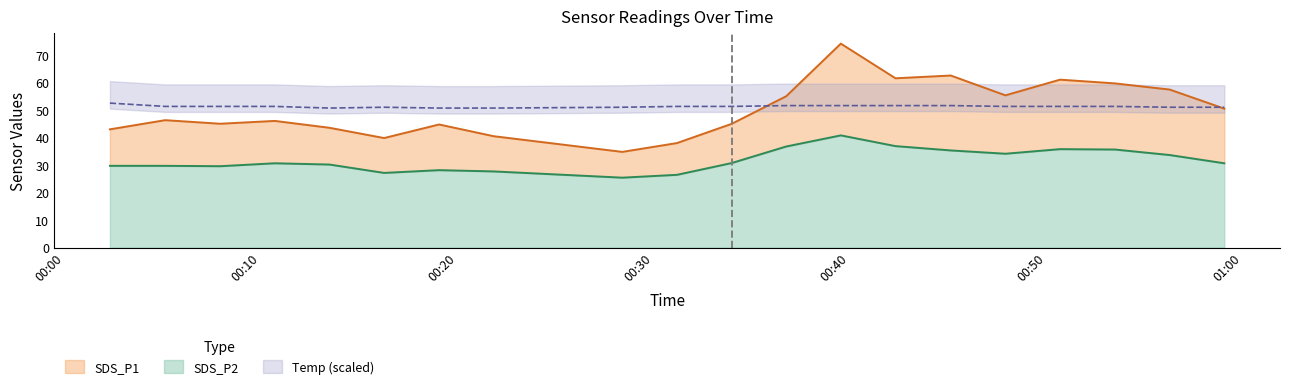

The SDS_P2 series shows 22.0 at 2022/07/02 00:53:30. True or false?

False